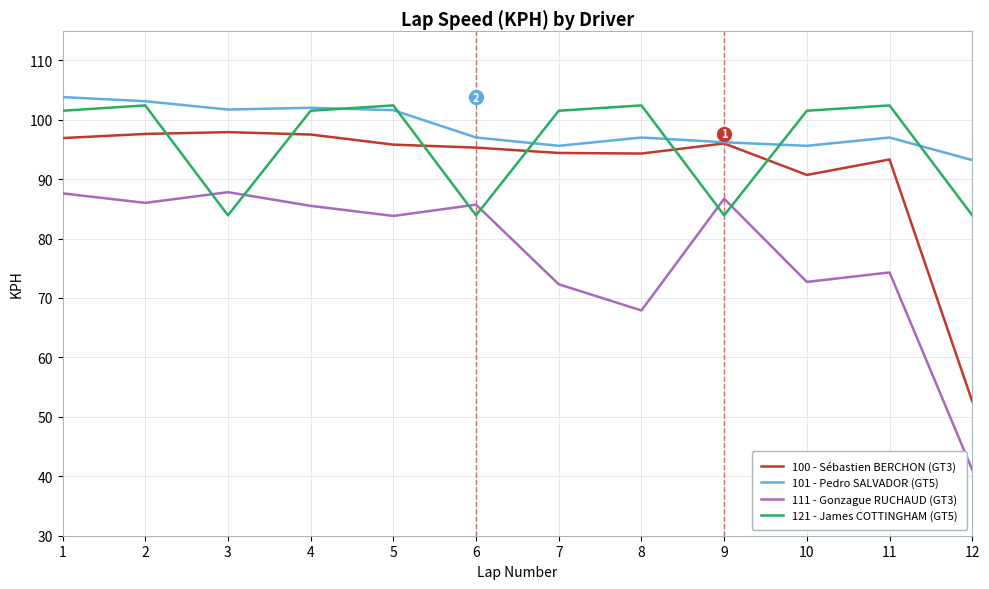

At how many categories does at least one series exceed 67?

12